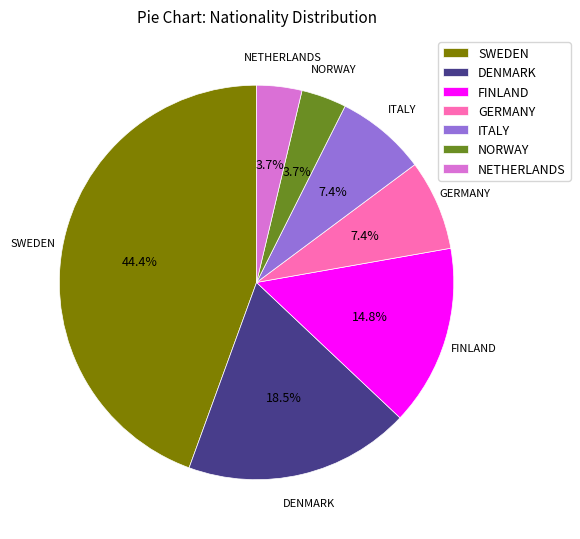

What percentage is NOT represented by GERMANY?

92.6%